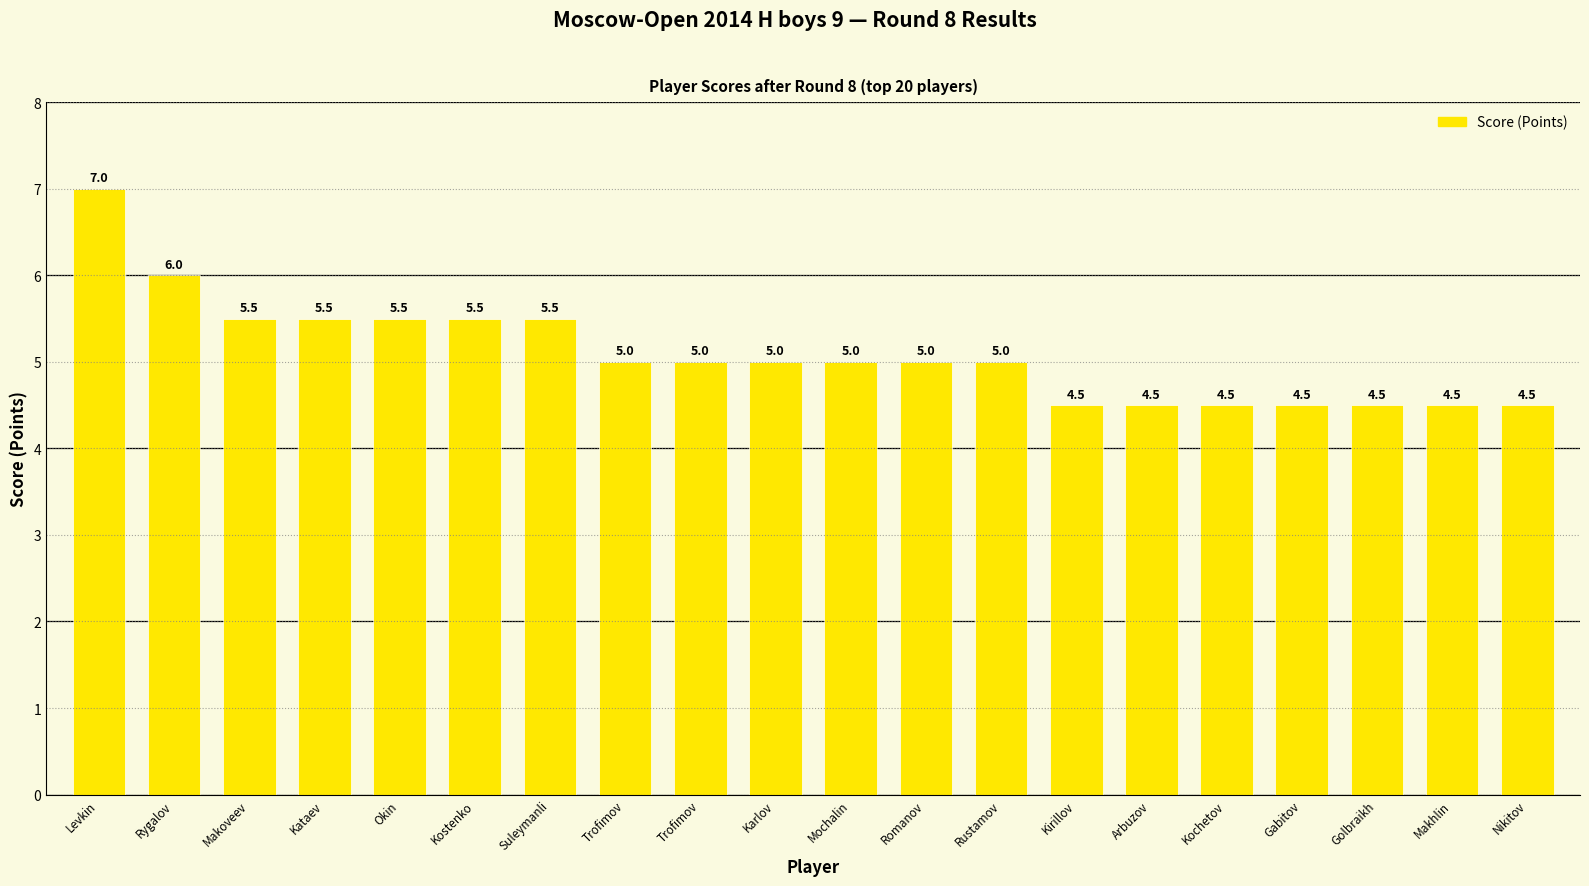

What is the difference between the maximum and minimum values?

2.5